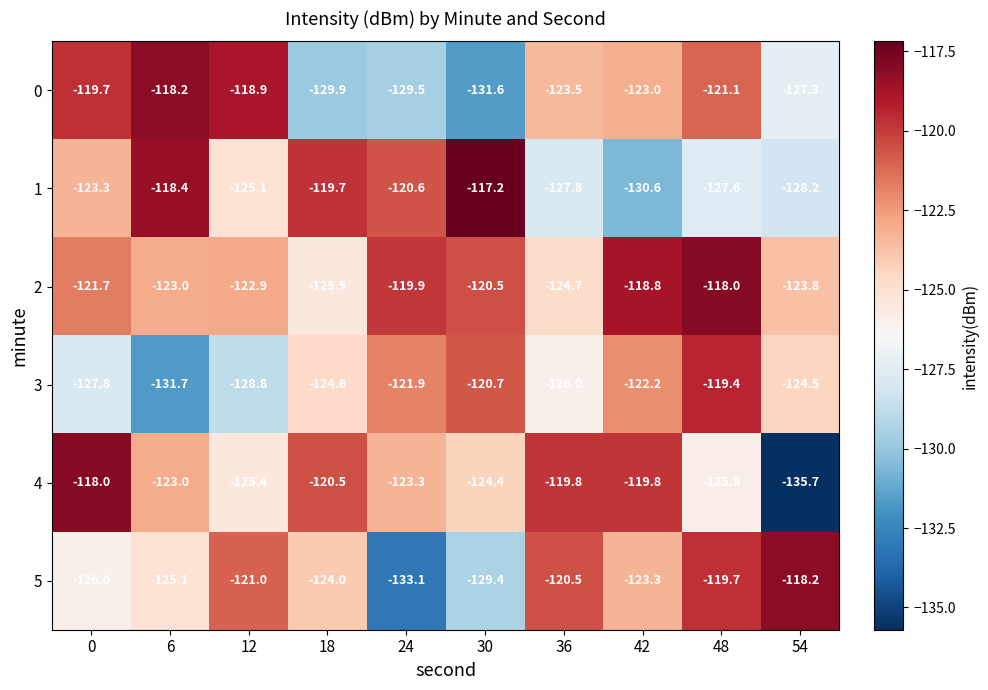

What is the sum of the 1 values at 30 and 54?

-245.4